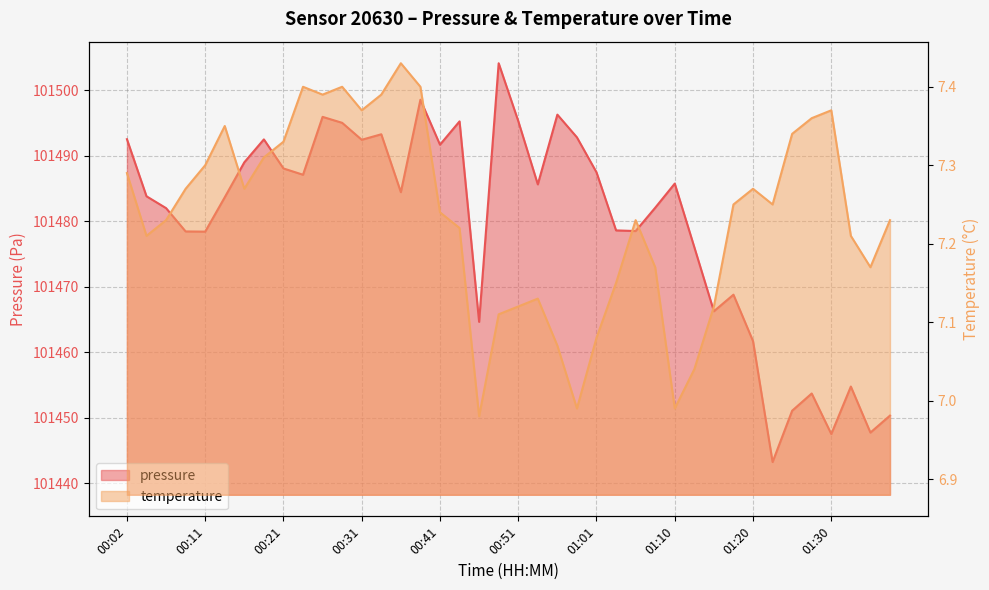

Is the value of pressure at 01:18 greater than the value of temperature at 00:04?

Yes